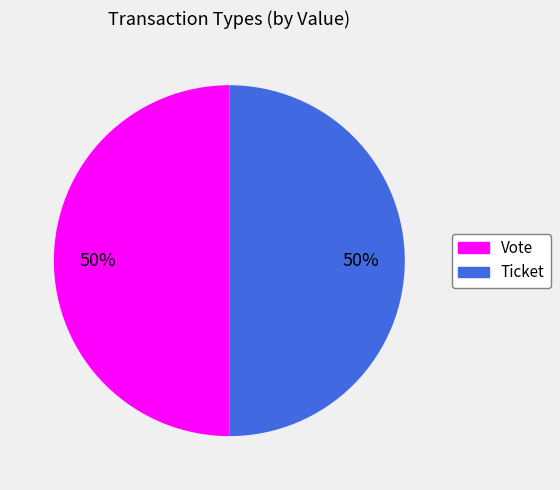

How many slices are in this pie chart?

2